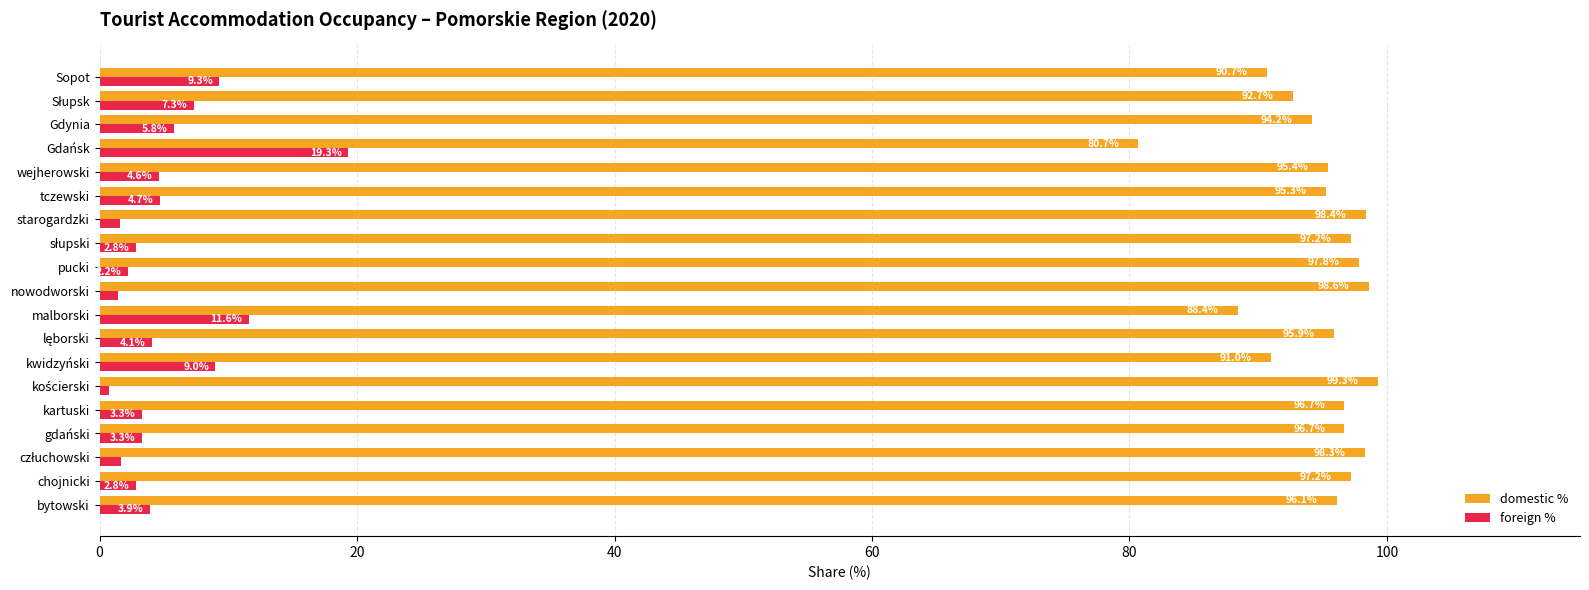

Where is domestic % nearest to the value 90?

Sopot